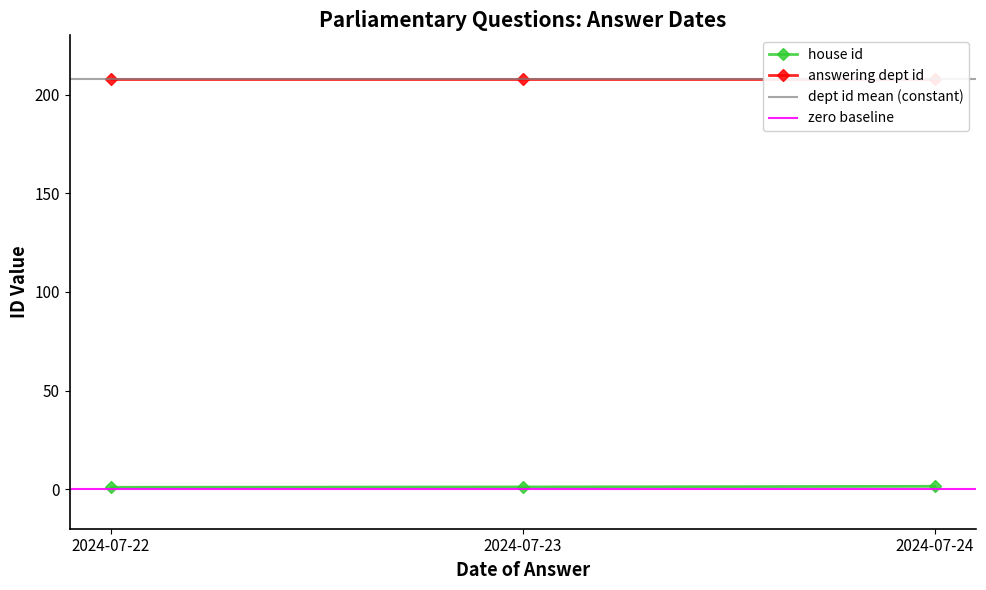

The answering dept id series shows 208 at 2024-07-23. True or false?

True